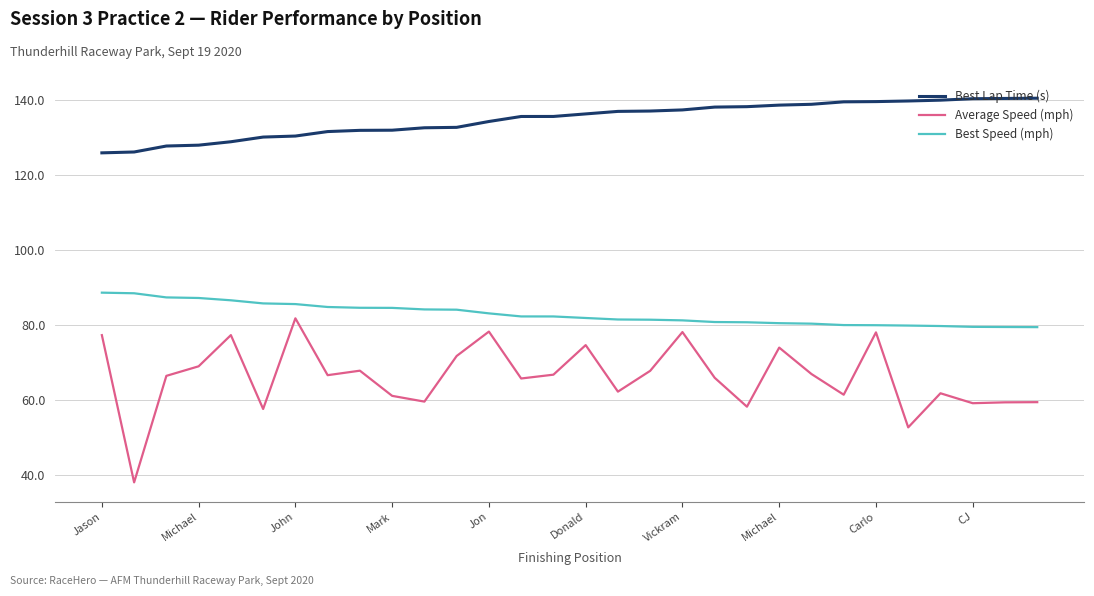

List the series in order of their overall mean, lowest first.

Average Speed (mph), Best Speed (mph), Best Lap Time (s)